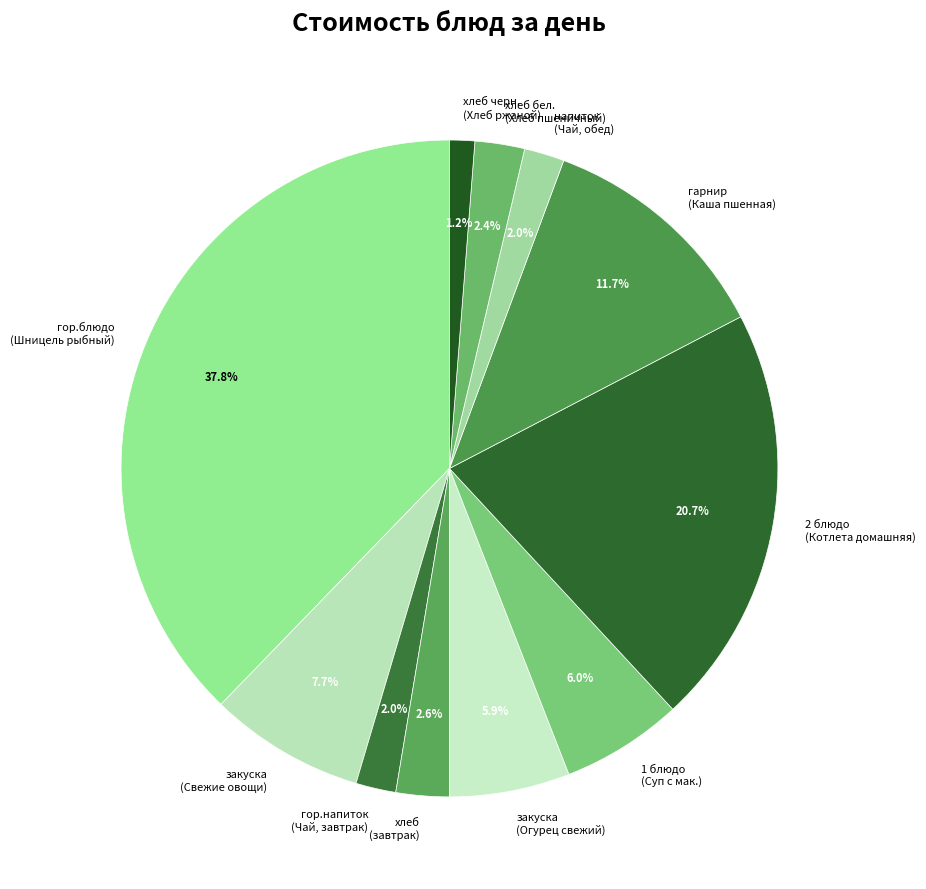

Which has a higher value, хлеб бел. (Хлеб пшеничный) or хлеб черн. (Хлеб ржаной)?

хлеб бел. (Хлеб пшеничный)